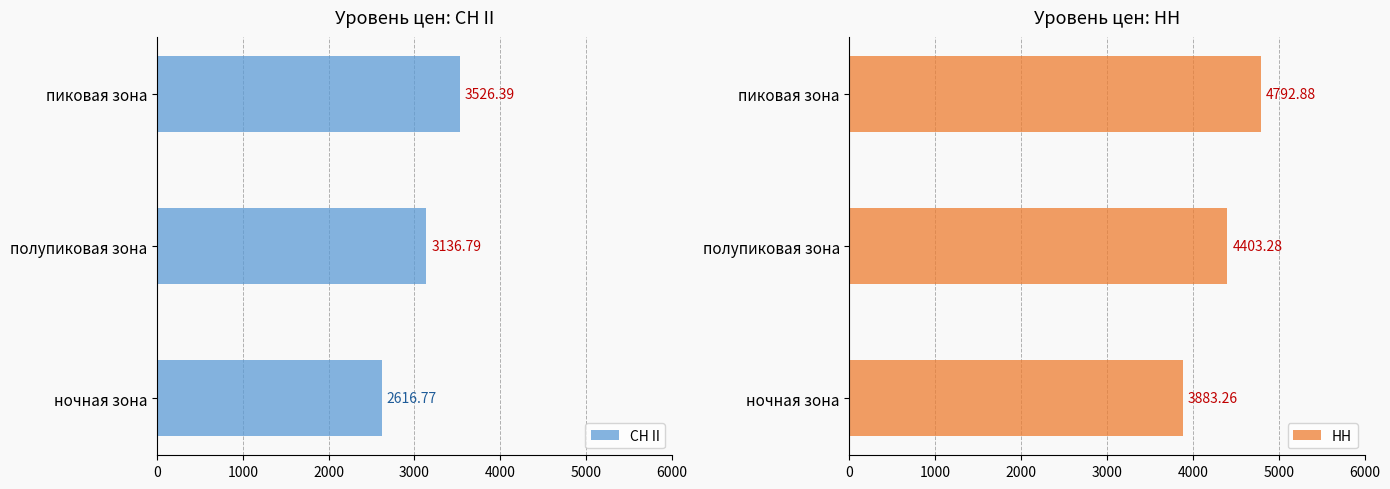

Are the bars grouped side by side (vs. stacked)?

Yes